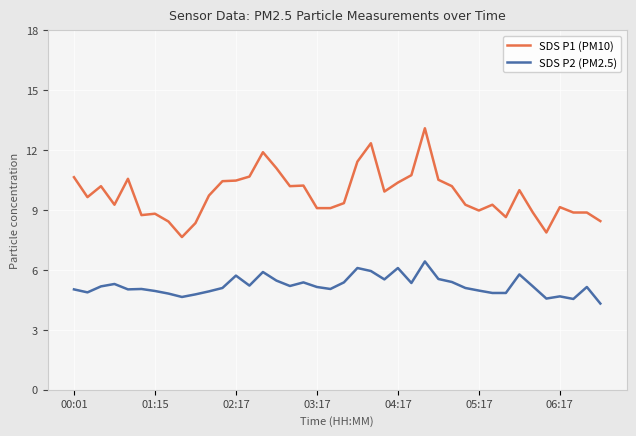

Which series has the largest total across all categories?

SDS P1 (PM10)